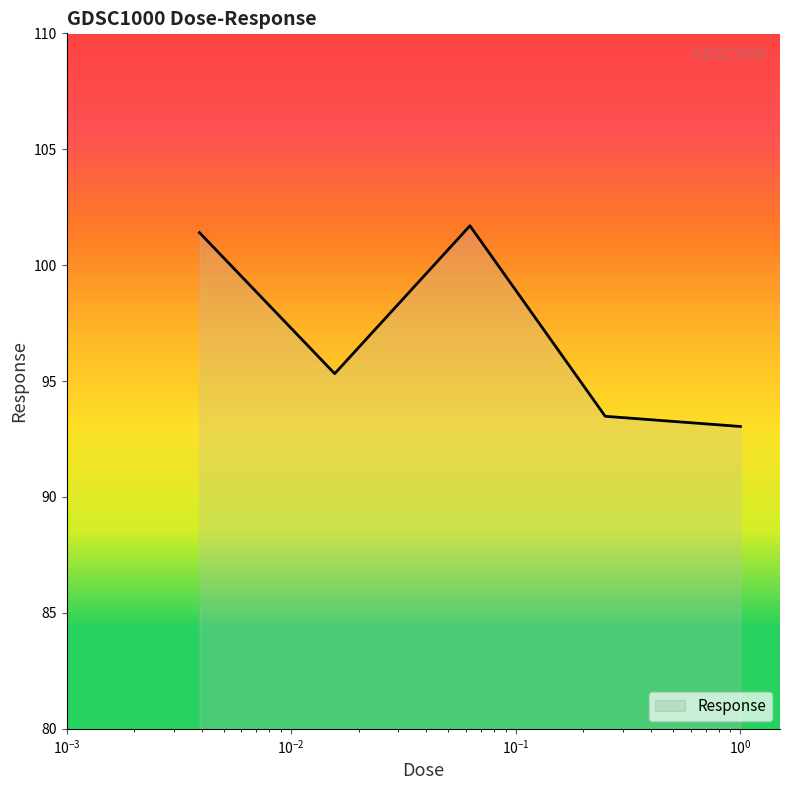

True or false: there are more than 1 points higher than both neighbors.

False